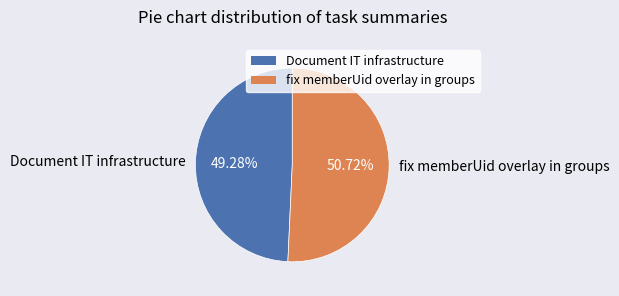

Which category has the smallest portion of the pie?

Document IT infrastructure